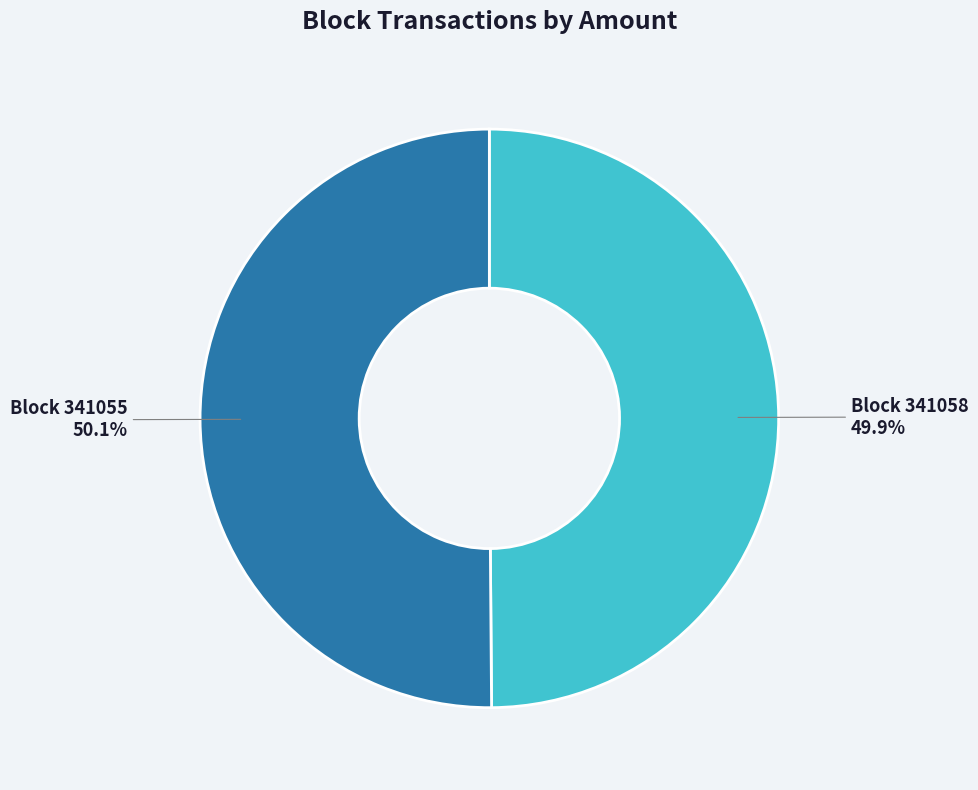

How many segments does this pie chart have?

2